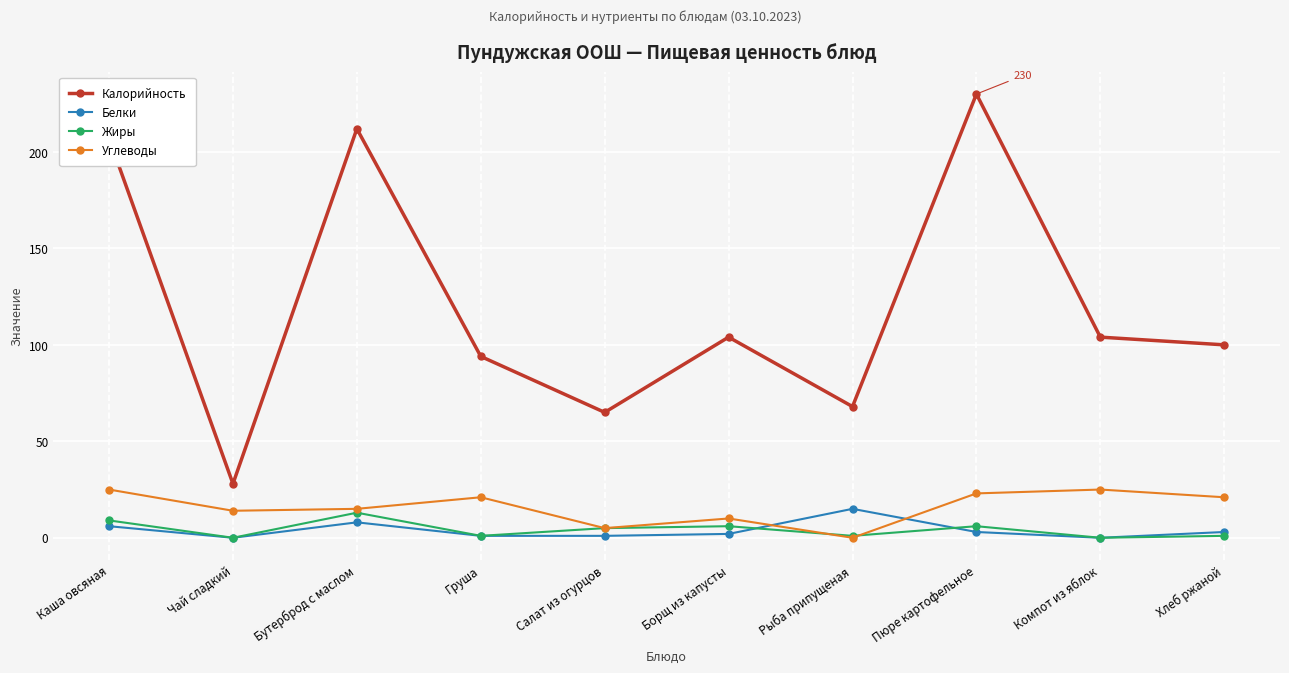

What is the sum of the Углеводы values at Салат из огурцов and Компот из яблок?

30